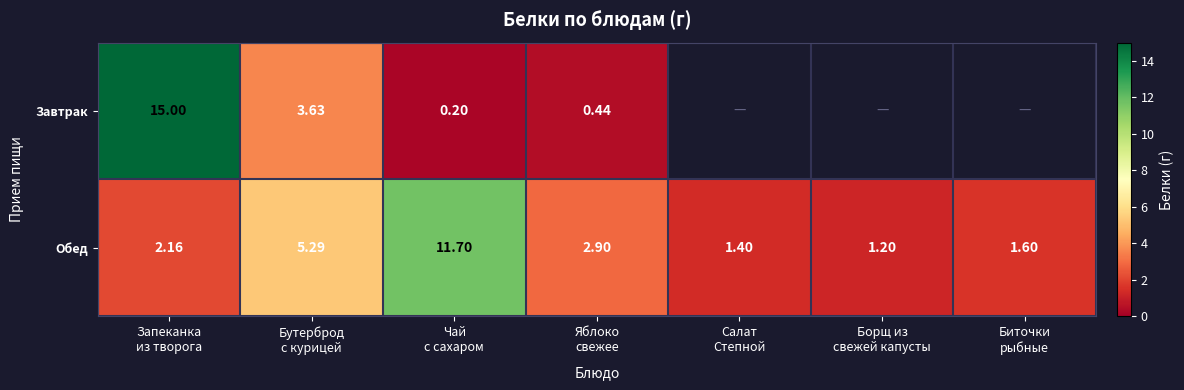

Is it true that Завтрак equals 0.6 at Яблоко свежее?

False